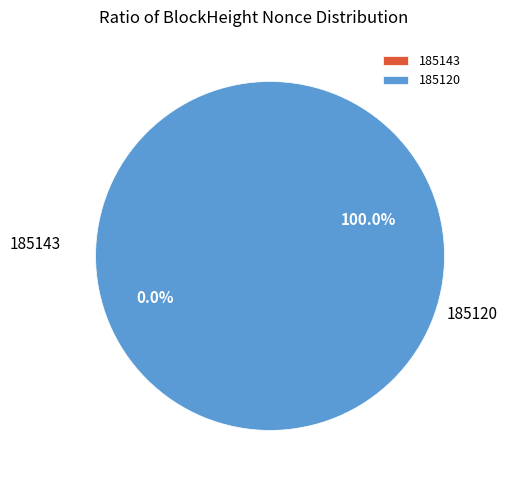

What percentage is NOT represented by 185143?

100.0%